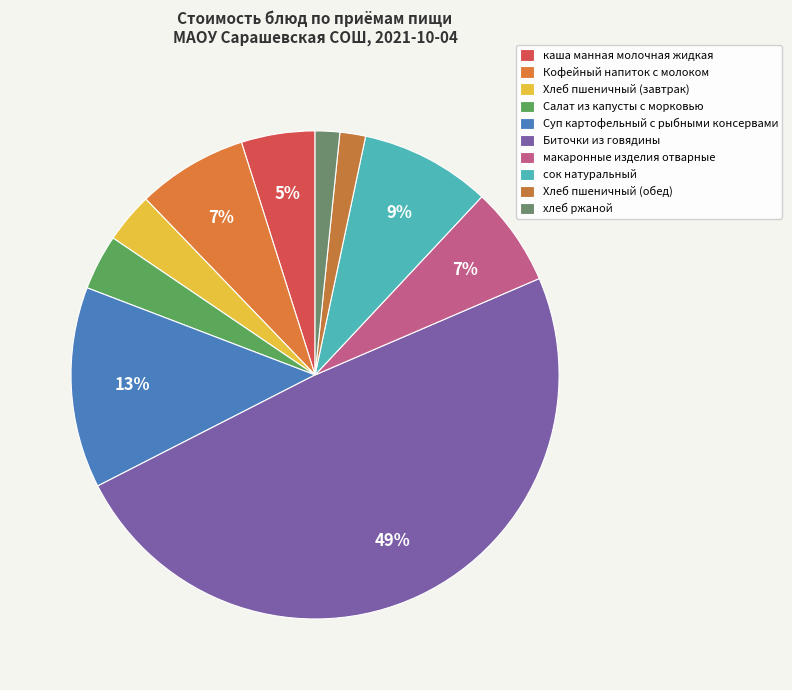

Count the number of slices in the pie.

10